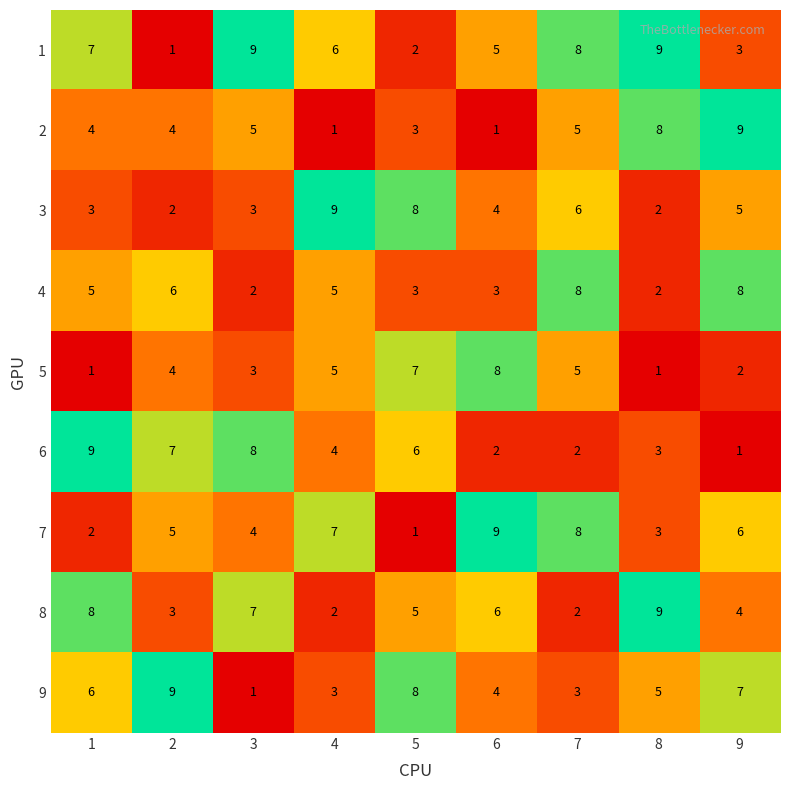

At 9, list the series in order from largest to smallest.

2, 4, 9, 7, 3, 8, 1, 5, 6